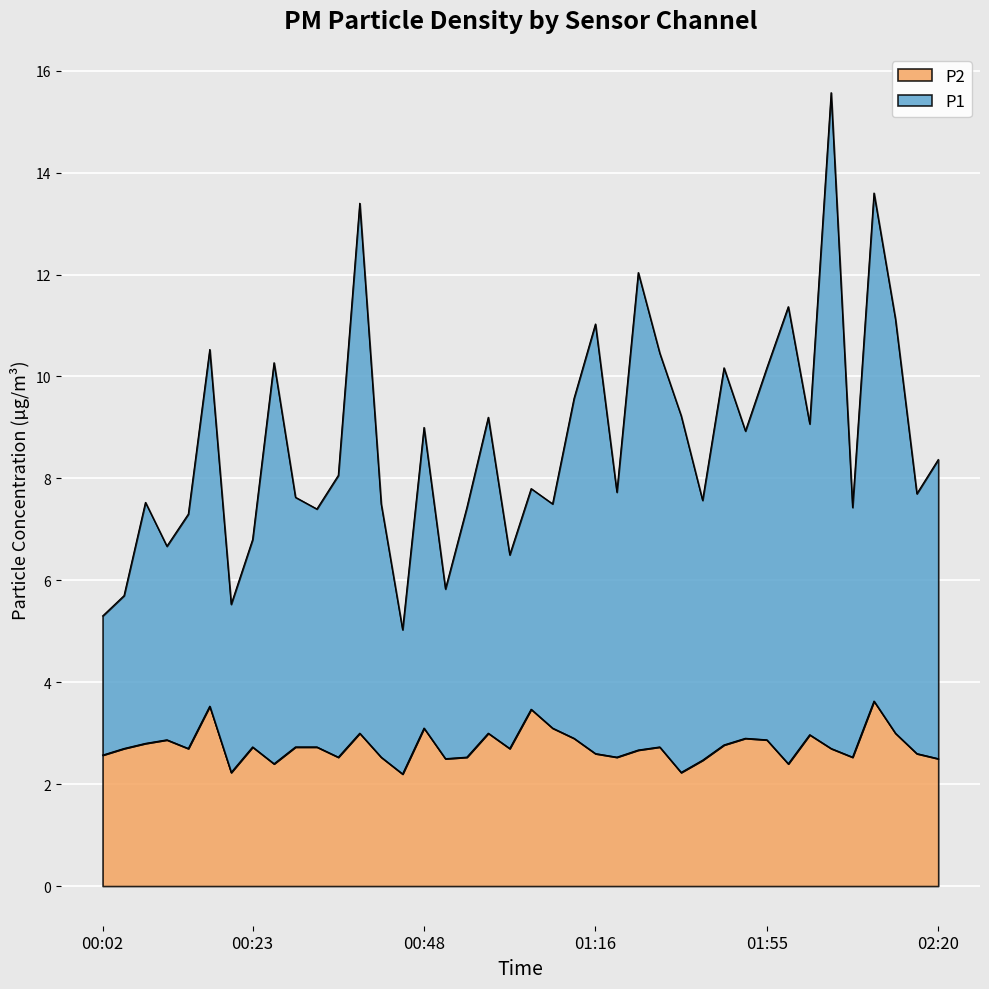

Rank the series by their maximum value, from lowest to highest.

P2, P1